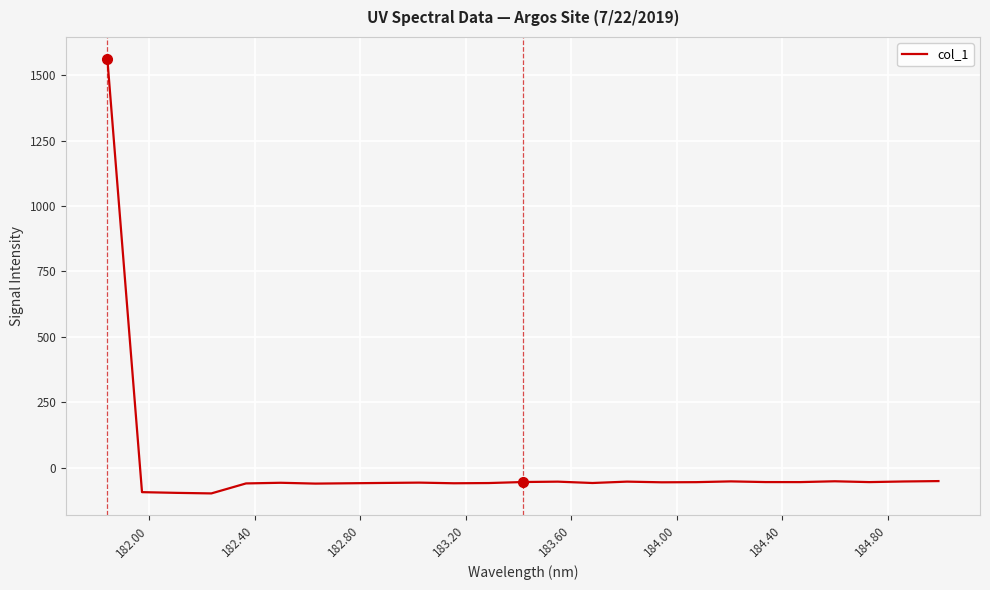

What is the difference between the maximum and minimum values?

1661.2